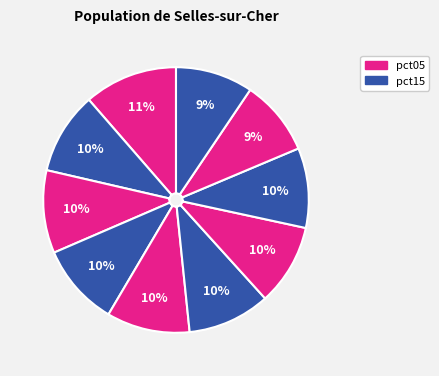

How many slices are in this pie chart?

10